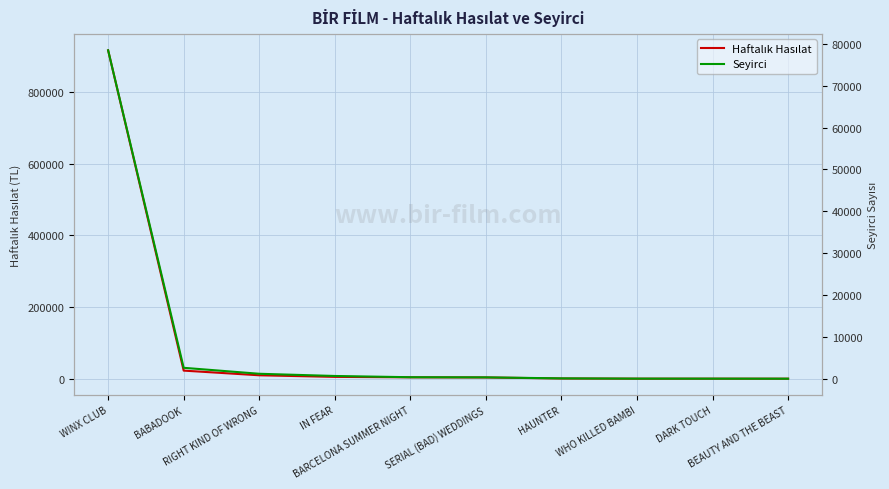

At BARCELONA SUMMER NIGHT, list the series in order from smallest to largest.

Seyirci, Haftalık Hasılat